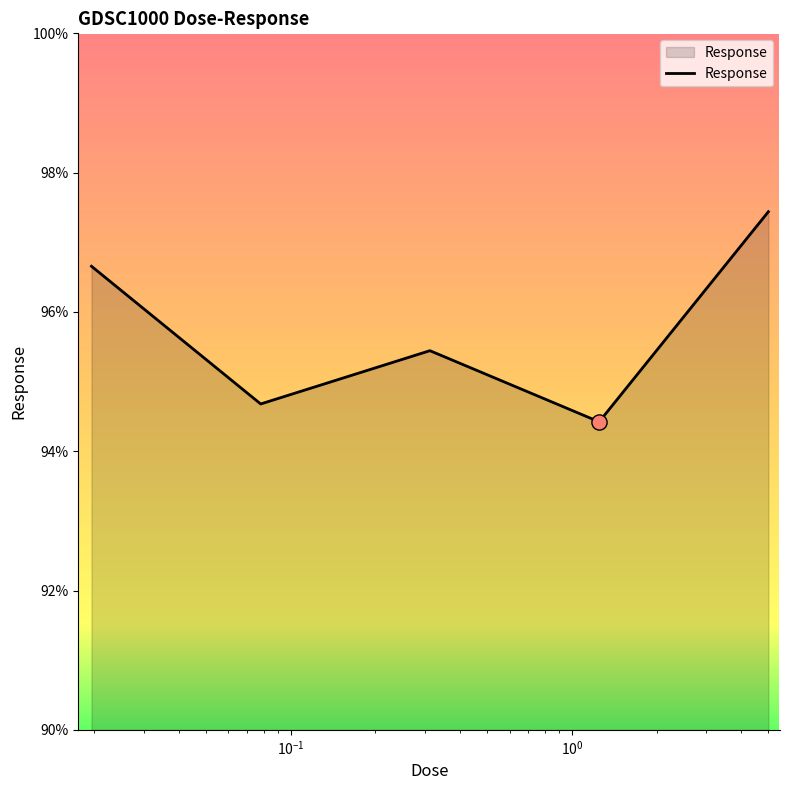

What is the maximum value shown in the chart?

97.4